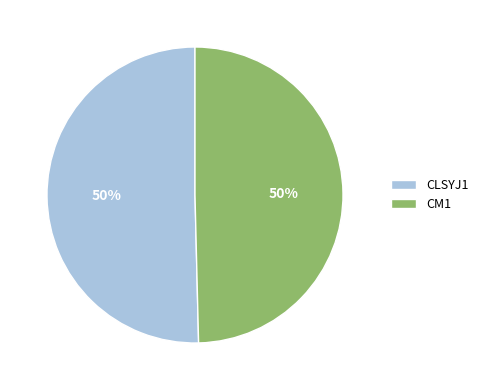

To the nearest percent, what is the average slice percentage?

50%